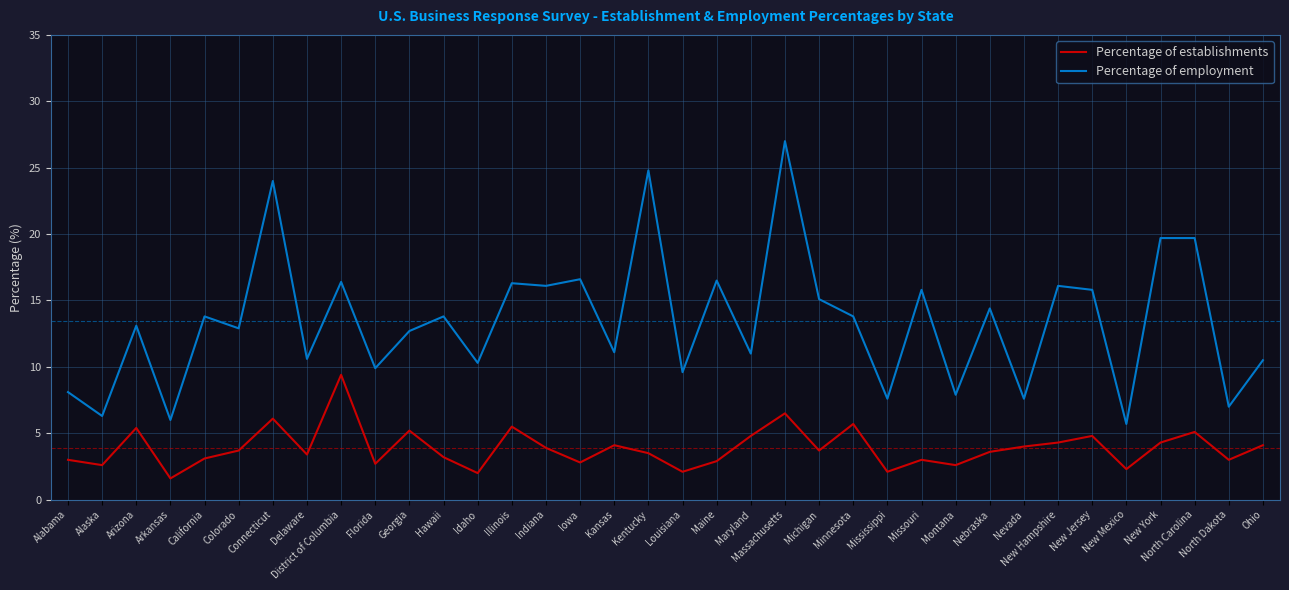

At which category does the chart reach its minimum across all series?

Arkansas